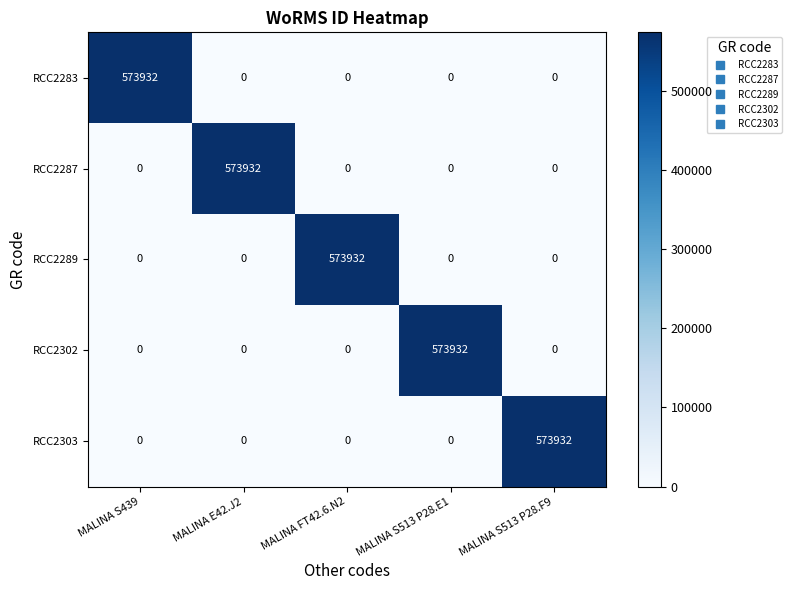

What is the total value across all series at MALINA S513 P28.E1?

573932